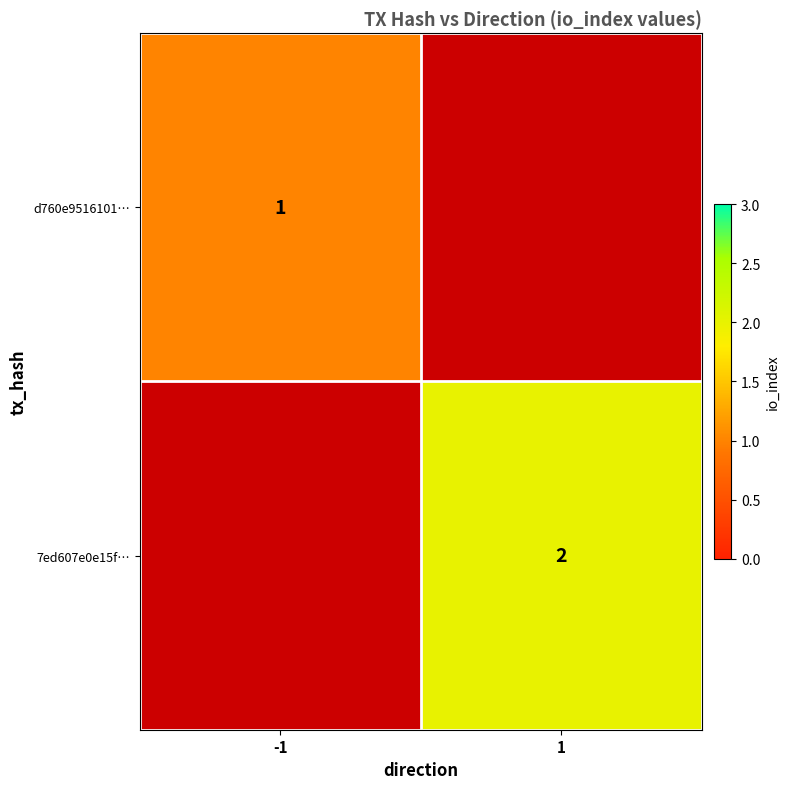

Which category has the highest value across all series?

1